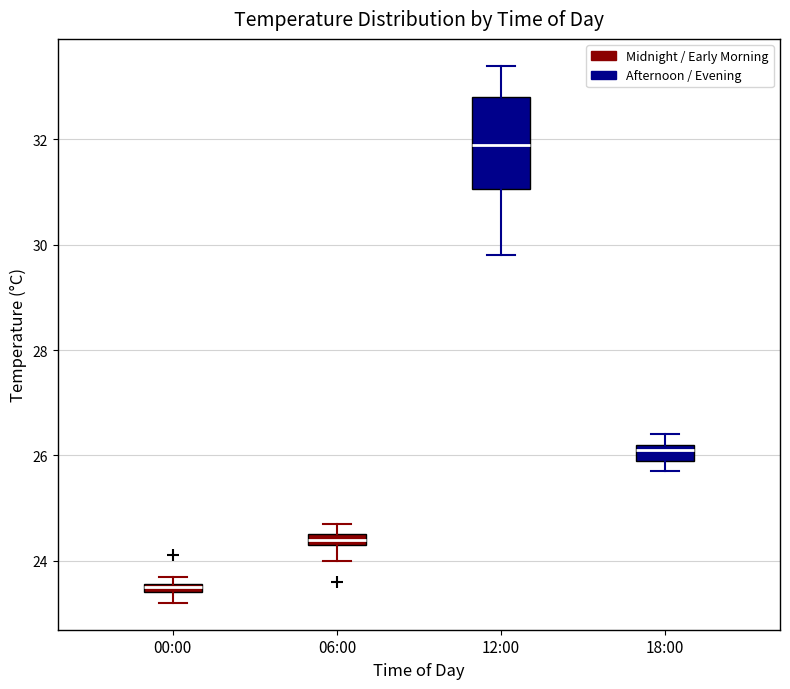

Which box has the highest median line?

12:00